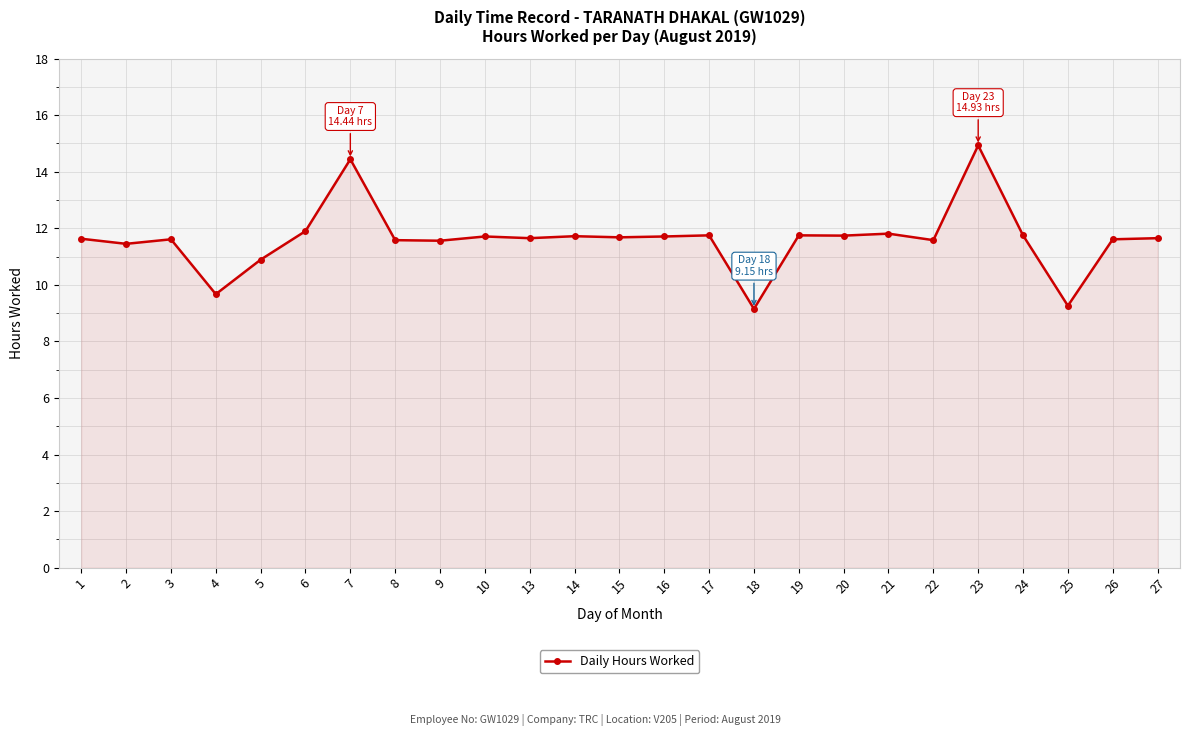

Is it true that the value at 21 is 11.8?

True